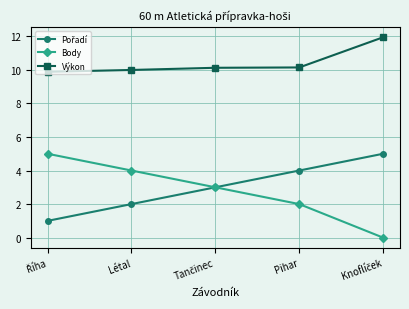

The value of Body at Pihar is 2.0. True or false?

True